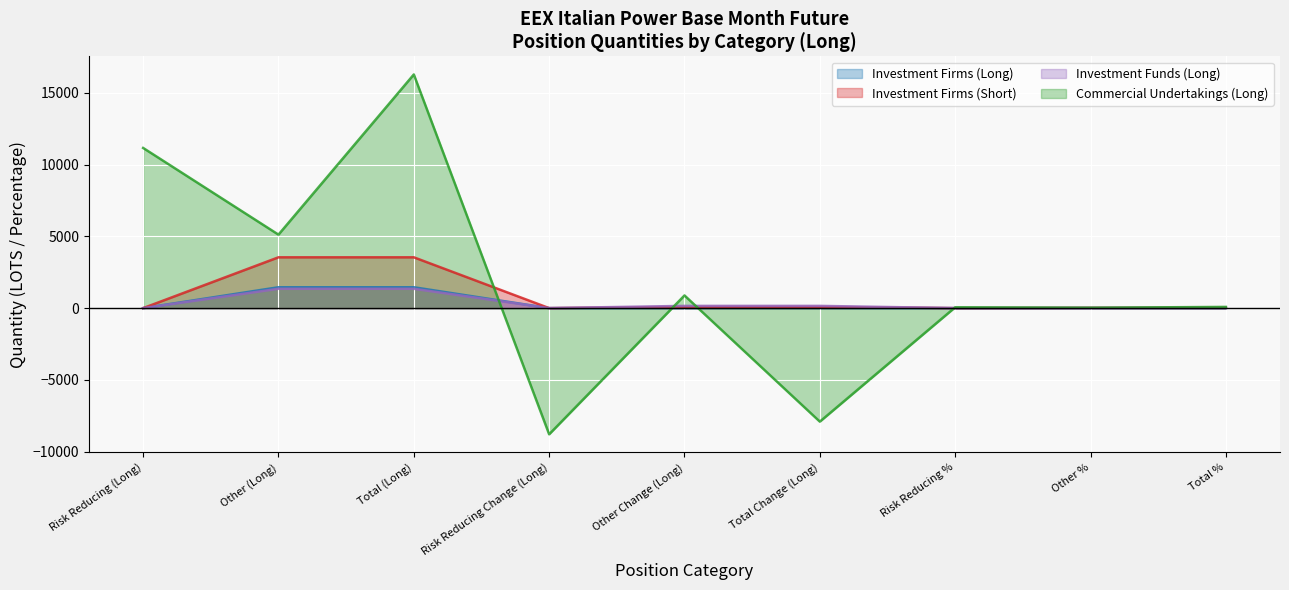

At how many categories does at least one series exceed 10123?

2